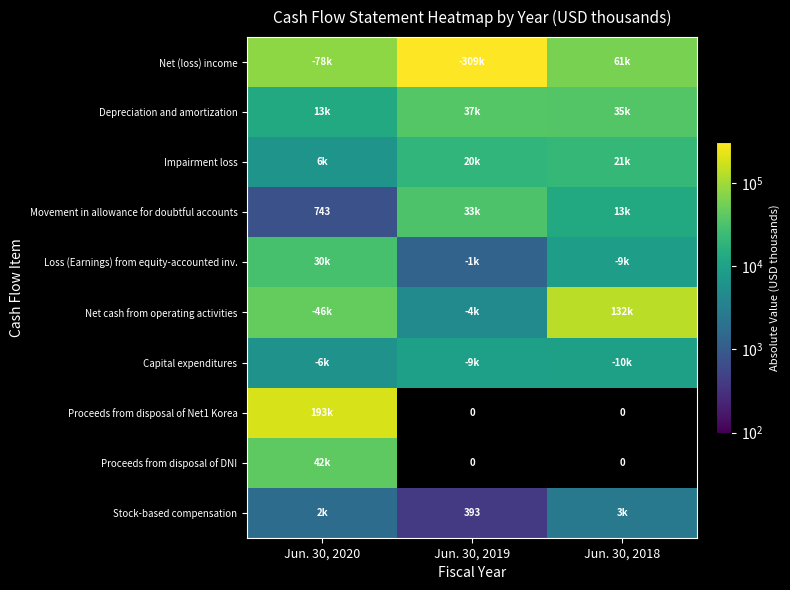

At which label is Depreciation and amortization closest to 25324?

Jun. 30, 2018